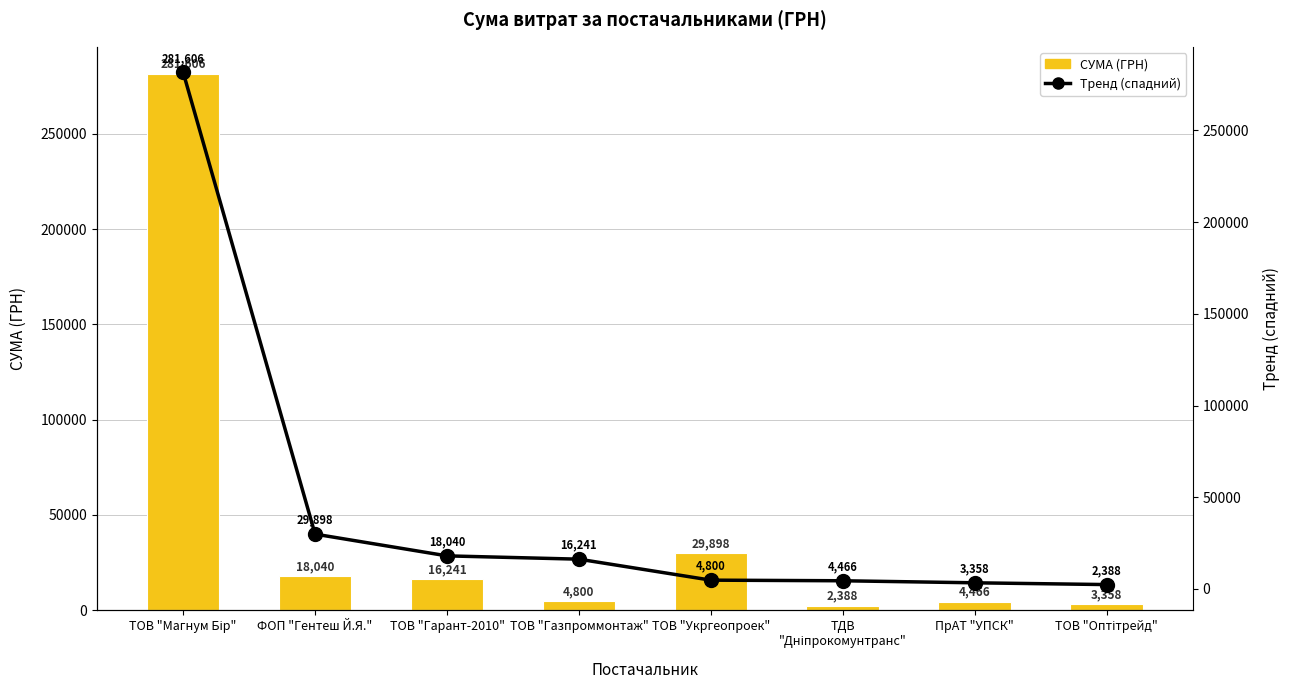

Reading left to right, list all the values displayed in this chart.

СУМА (ГРН): ТОВ "Магнум Бір"=281606.0	ФОП "Гентеш Й.Я."=18040.0	ТОВ "Гарант-2010"=16241.0	ТОВ "Газпроммонтаж"=4800.0	ТОВ "Укргеопроек"=29898.2	ТДВ
"Дніпрокомунтранс"=2387.9	ПрАТ "УПСК"=4466.0	ТОВ "Оптітрейд"=3358.0
Тренд (спадний): ТОВ "Магнум Бір"=281606.0	ФОП "Гентеш Й.Я."=29898.2	ТОВ "Гарант-2010"=18040.0	ТОВ "Газпроммонтаж"=16241.0	ТОВ "Укргеопроек"=4800.0	ТДВ
"Дніпрокомунтранс"=4466.0	ПрАТ "УПСК"=3358.0	ТОВ "Оптітрейд"=2387.9